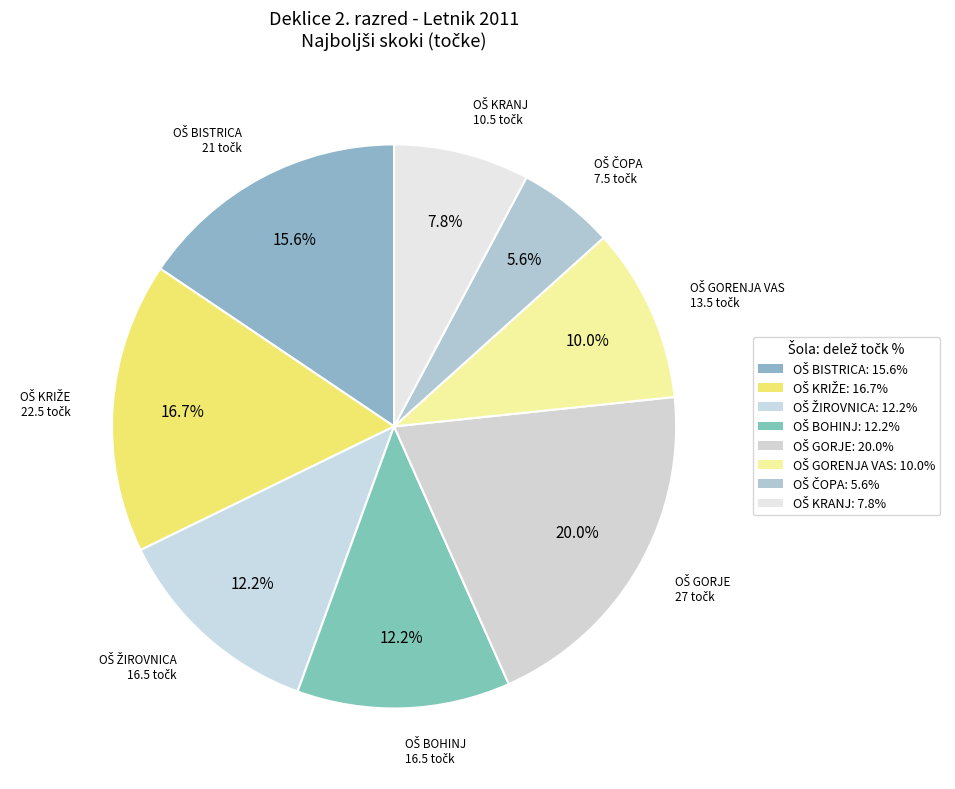

Does any single category account for the majority?

No